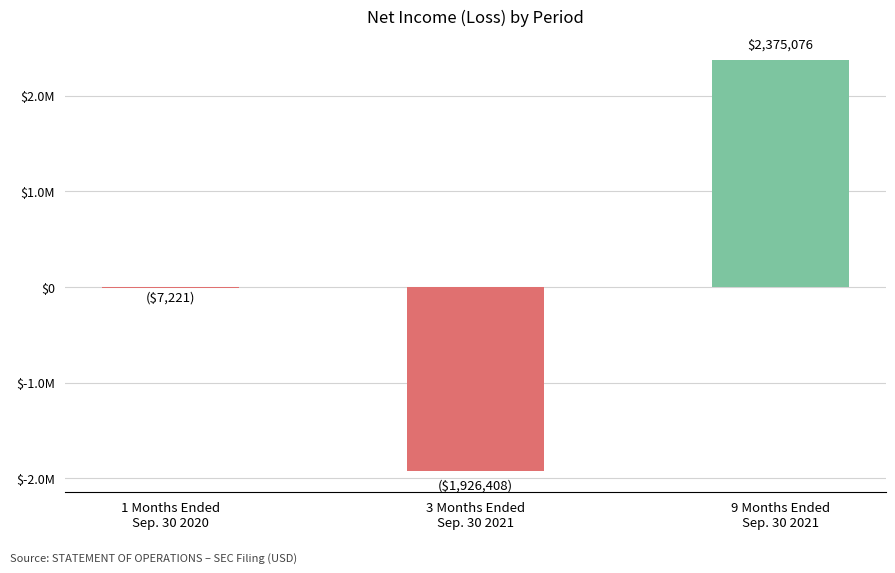

How many negative values are there?

2